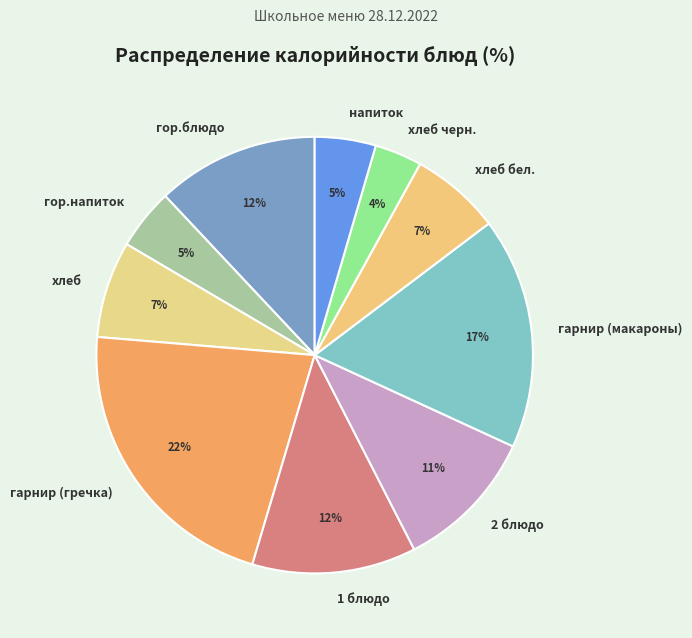

Which slice is the largest?

гарнир (гречка)